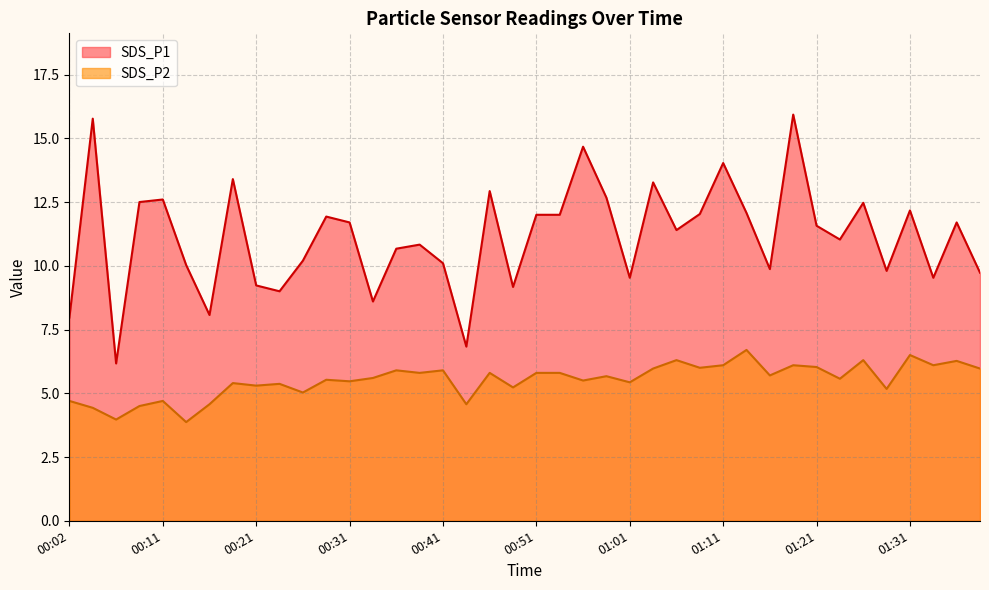

At which category does the chart reach its peak across all series?

01:18